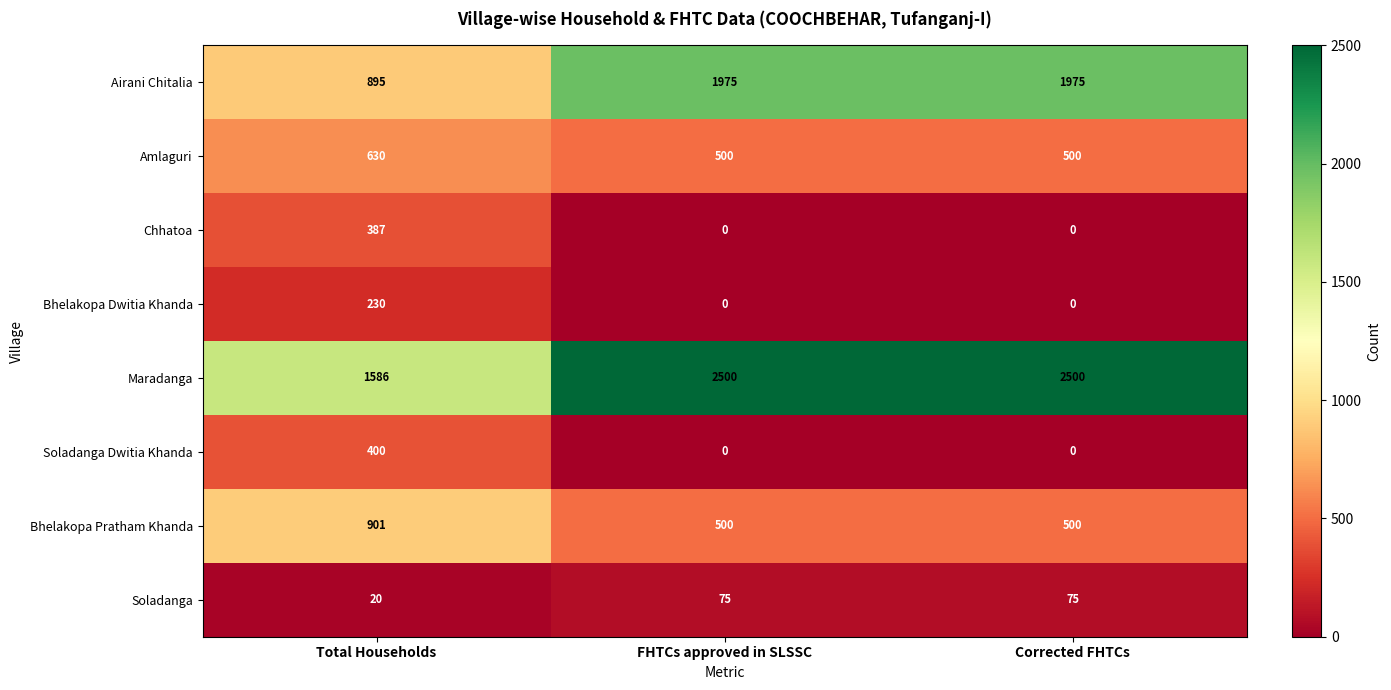

What is the difference between the maximum and second lowest values in the Bhelakopa Pratham Khanda series?

401